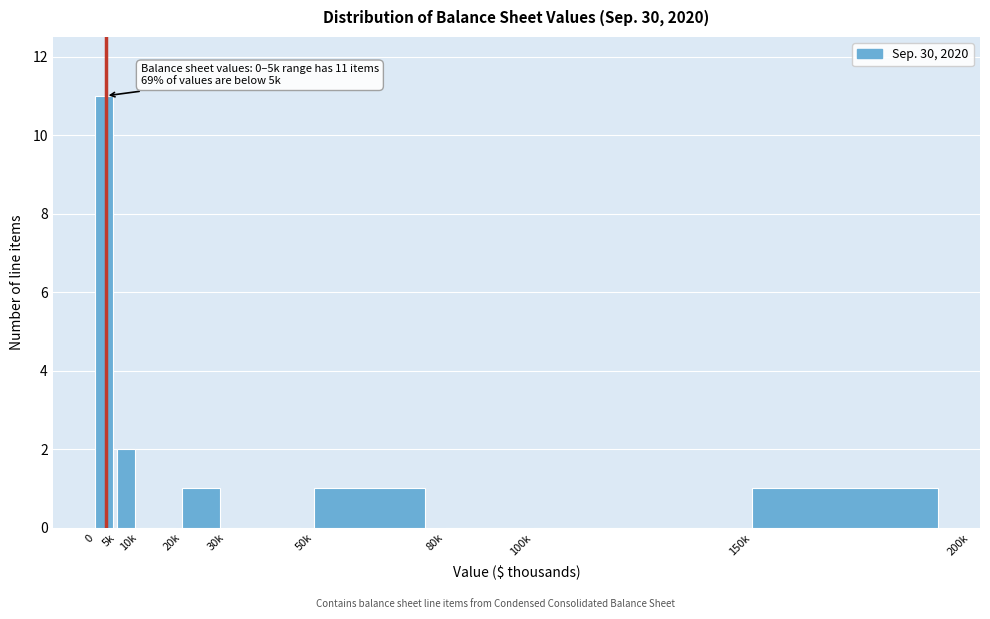

Reading left to right, what are all the values shown in this chart?

0=11	5k=2	10k=0	20k=1	30k=0	50k=1	80k=0	100k=0	150k=1